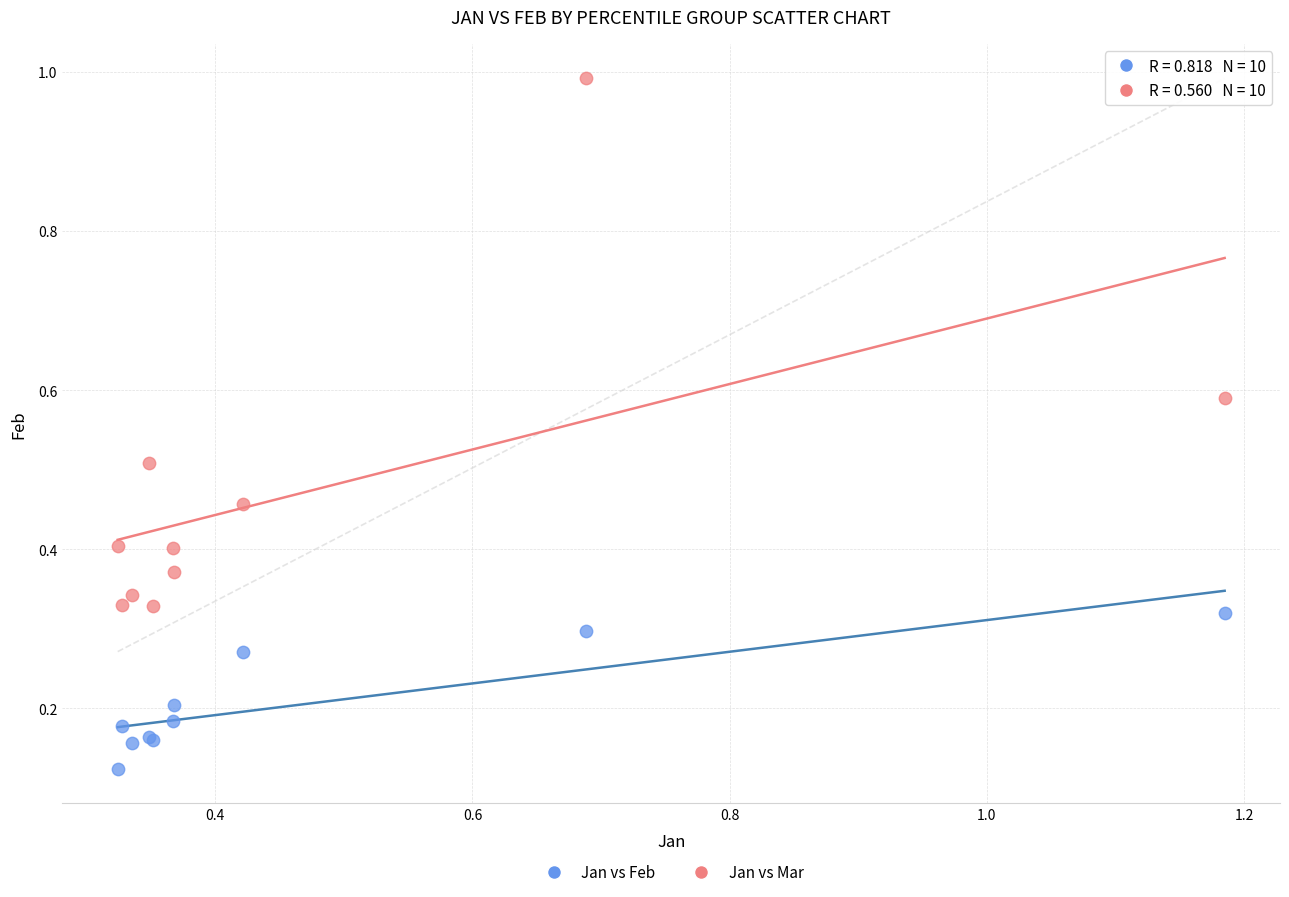

Which series reaches the maximum Y coordinate?

Jan vs Mar